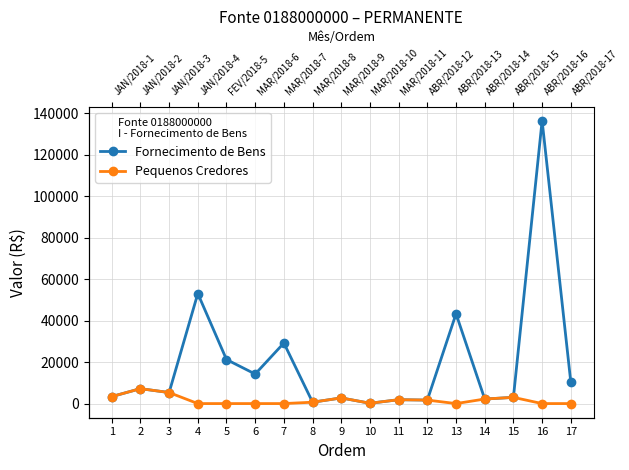

What is the lowest value of the Fornecimento de Bens series?

158.0